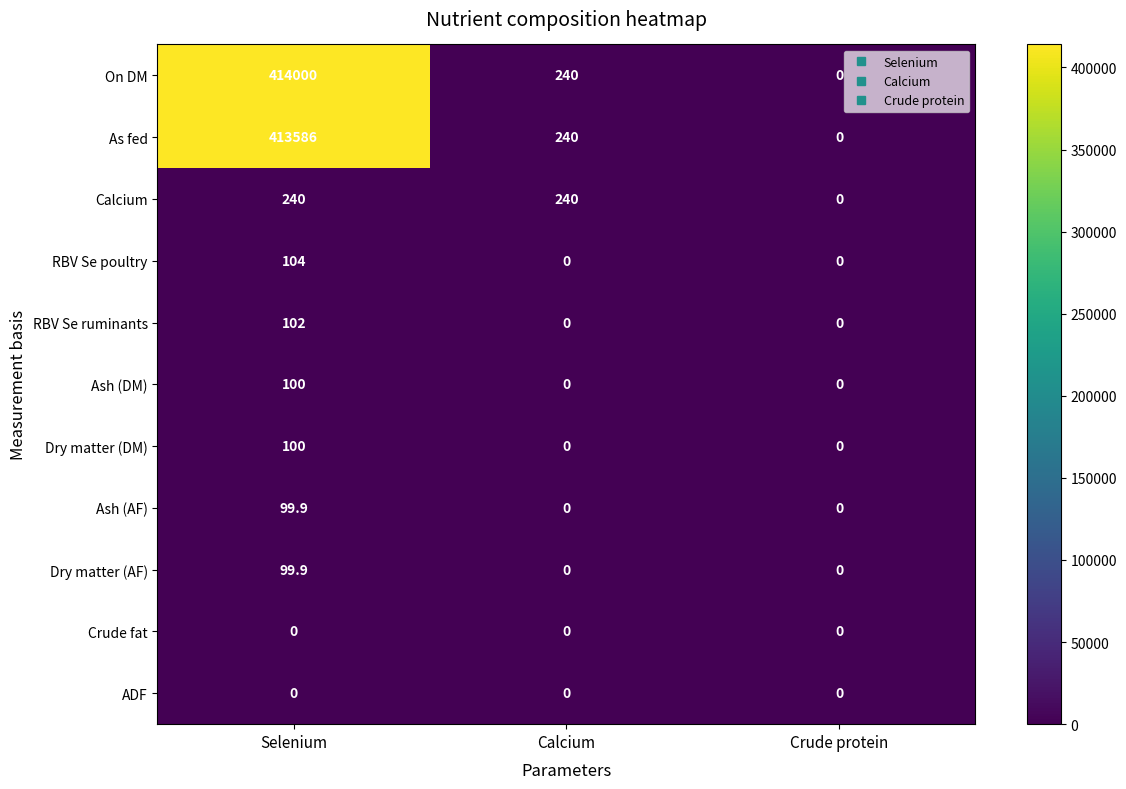

At which category does the chart reach its peak across all series?

Selenium